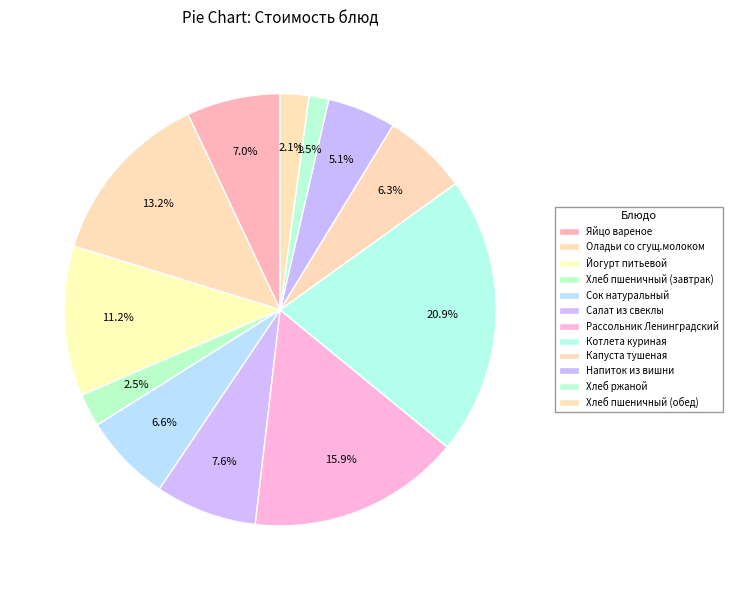

What is the ratio of the value at Яйцо вареное to the value at Напиток из вишни?

1.4